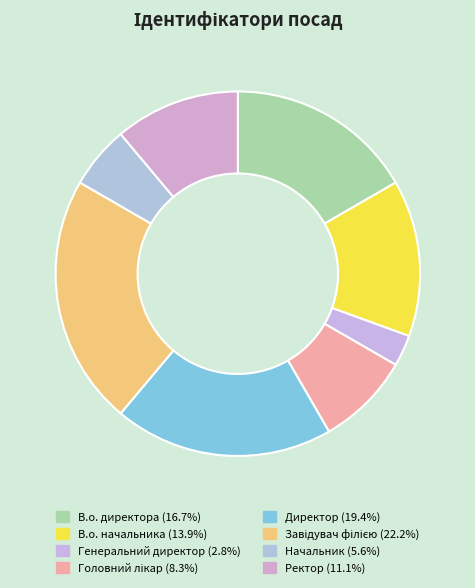

To the nearest percent, what is the difference between the largest and smallest slice percentages?

19%